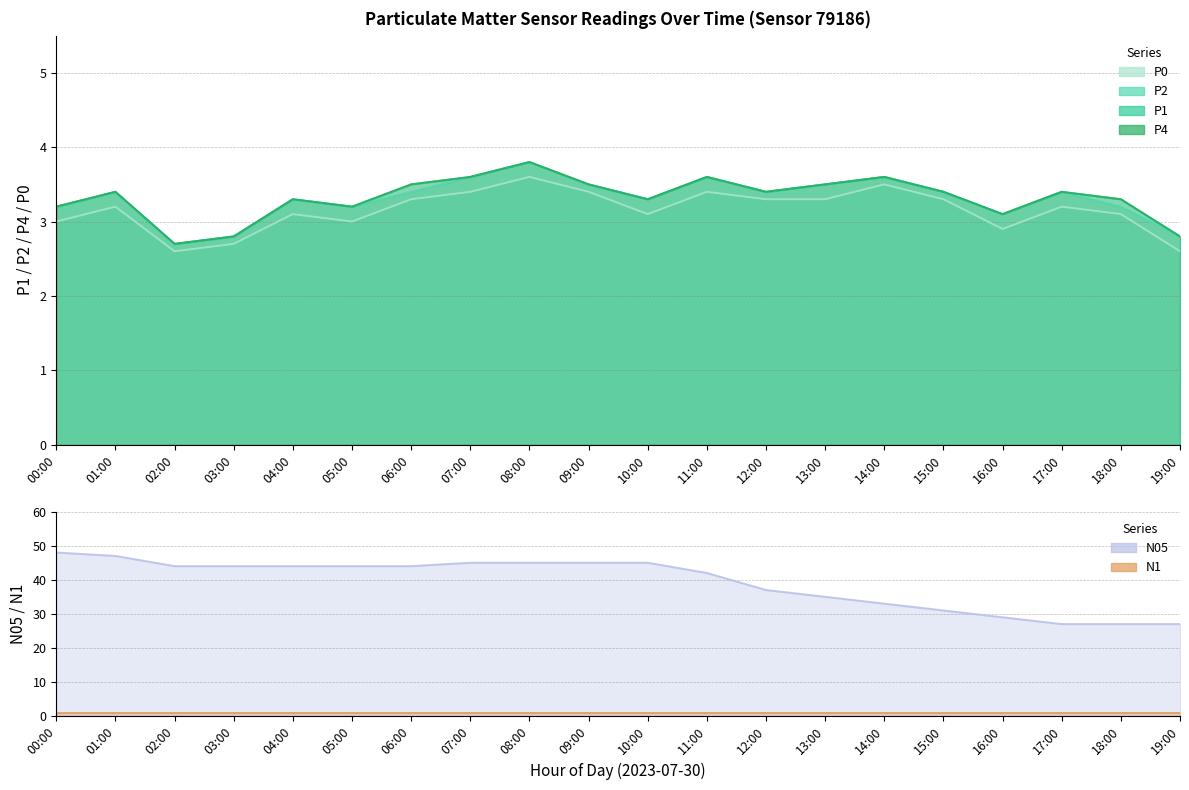

True or false: N1 has a value of 1 at 16:00.

True